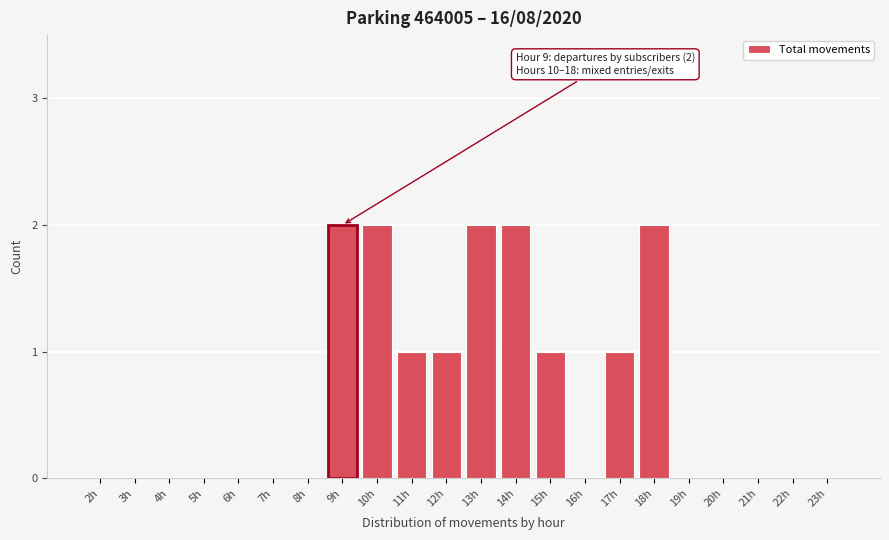

Reading left to right, list all the values displayed in this chart.

2h=0	3h=0	4h=0	5h=0	6h=0	7h=0	8h=0	9h=2	10h=2	11h=1	12h=1	13h=2	14h=2	15h=1	16h=0	17h=1	18h=2	19h=0	20h=0	21h=0	22h=0	23h=0